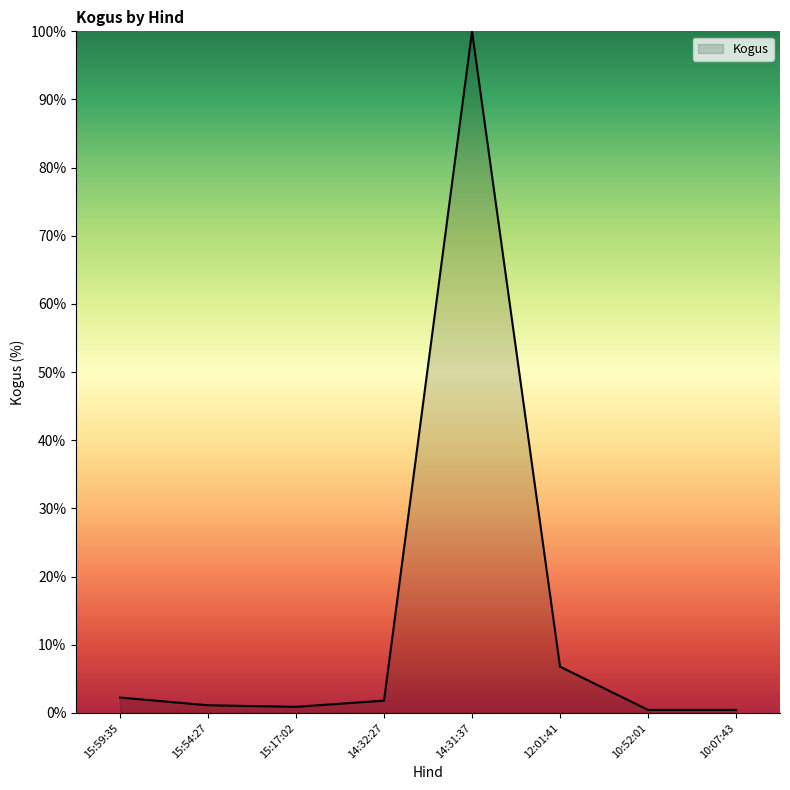

Read the value at 14:31:37.

100.0